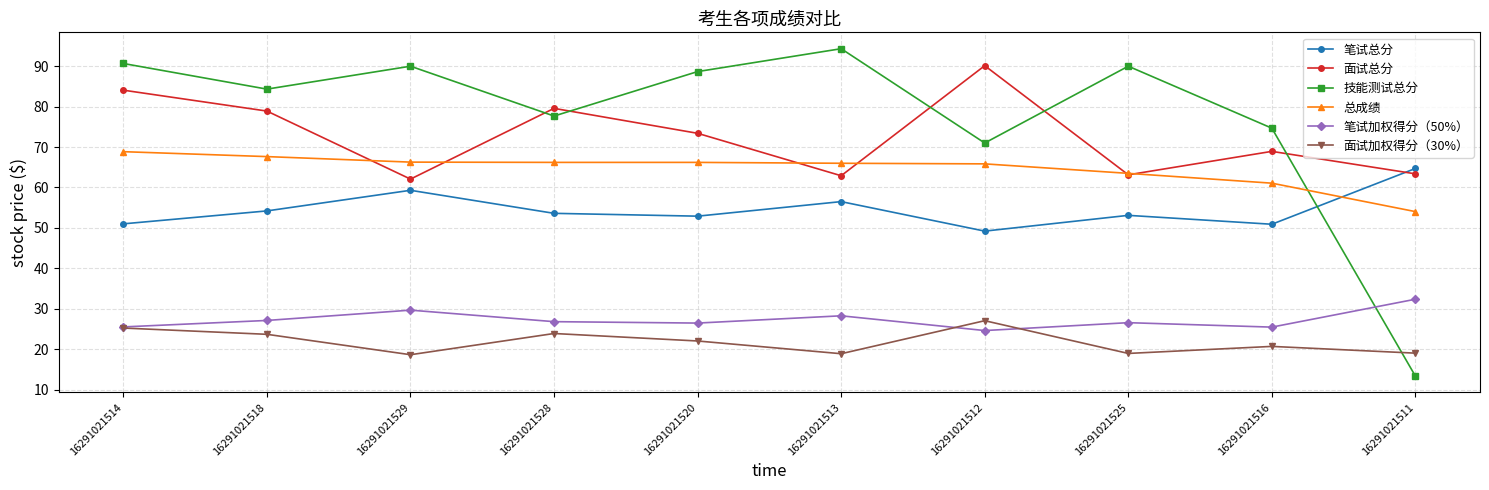

What are all the series names shown in the legend?

笔试总分, 面试总分, 技能测试总分, 总成绩, 笔试加权得分（50%）, 面试加权得分（30%）